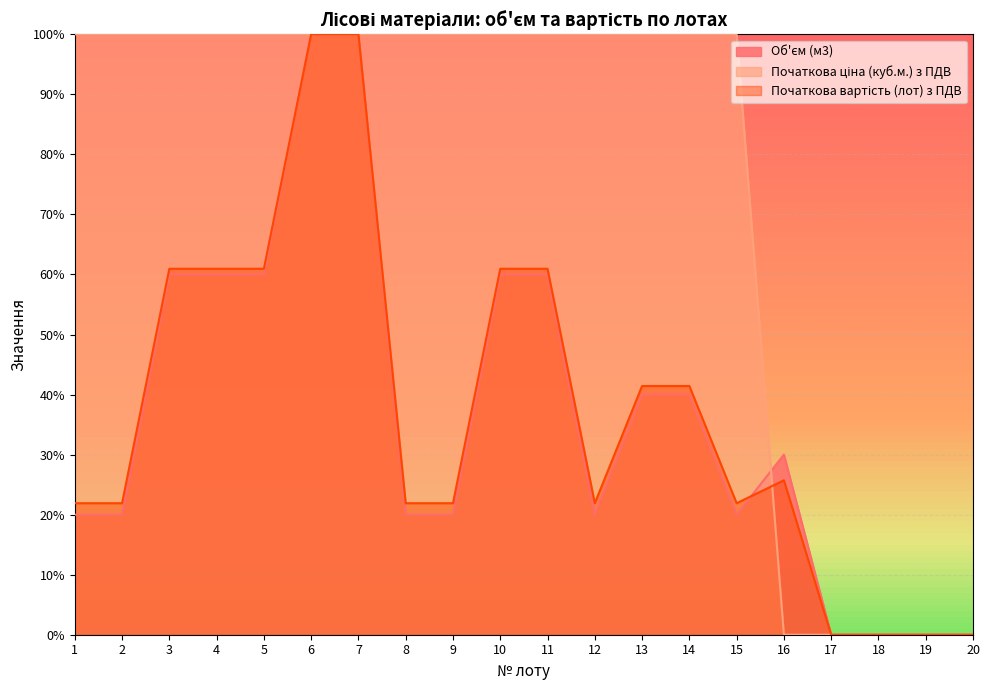

Where is the first local maximum for Об'єм (м3)?

16